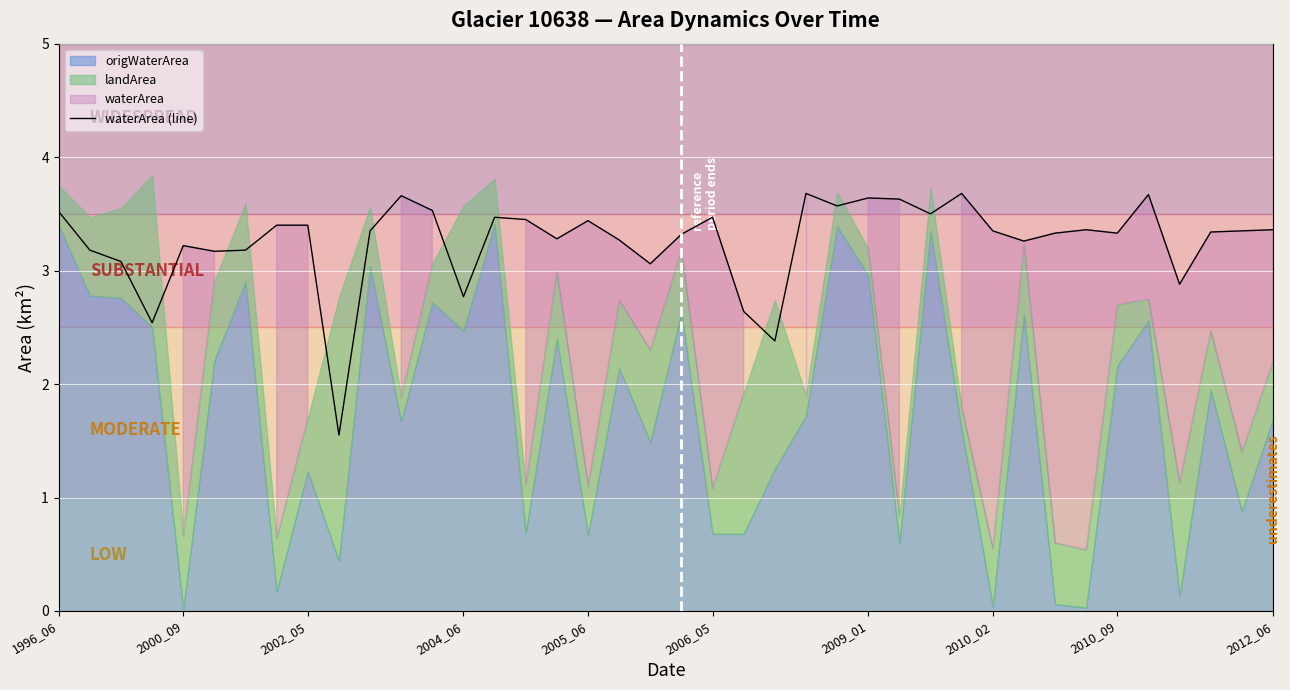

Is it true that waterArea (line) equals 5.4 at 2010_09?

False